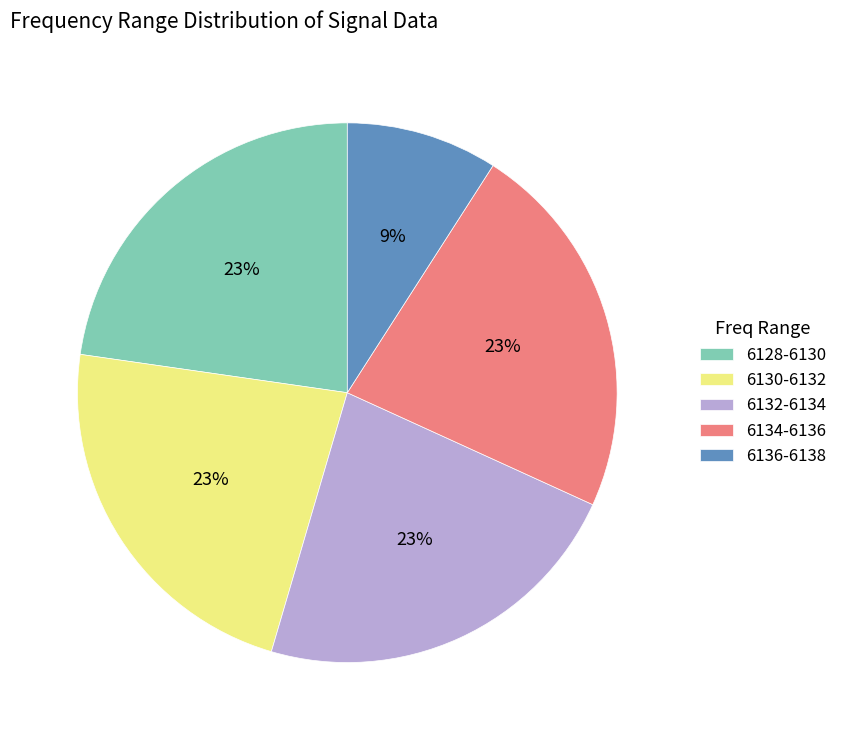

Do 6132-6134 and 6130-6132 together represent more than half of the pie?

No